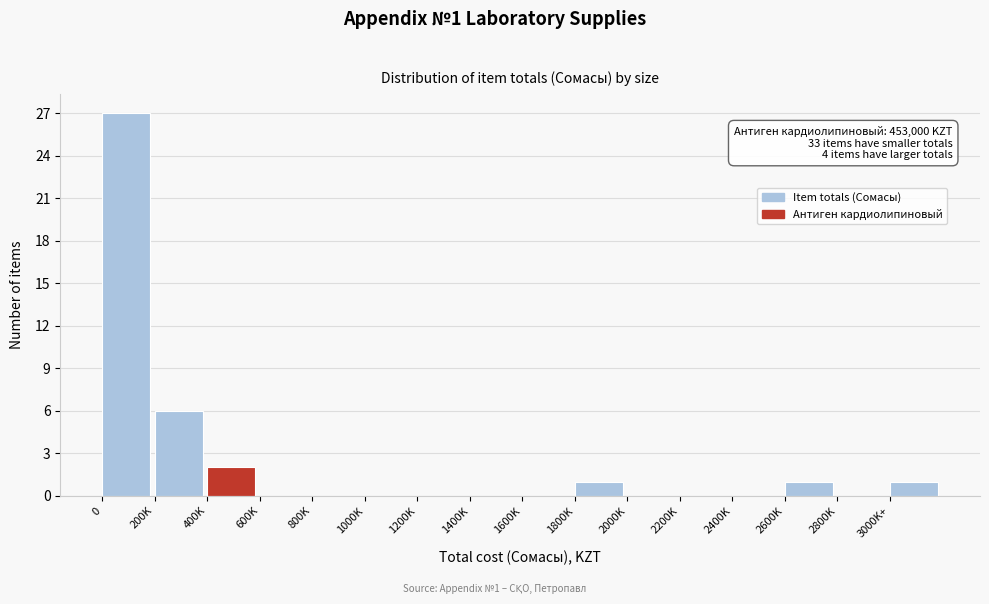

Reading left to right, transcribe all the data shown in this chart.

0=27	200K=6	400K=2	600K=0	800K=0	1000K=0	1200K=0	1400K=0	1600K=0	1800K=1	2000K=0	2200K=0	2400K=0	2600K=1	2800K=0	3000K+=1